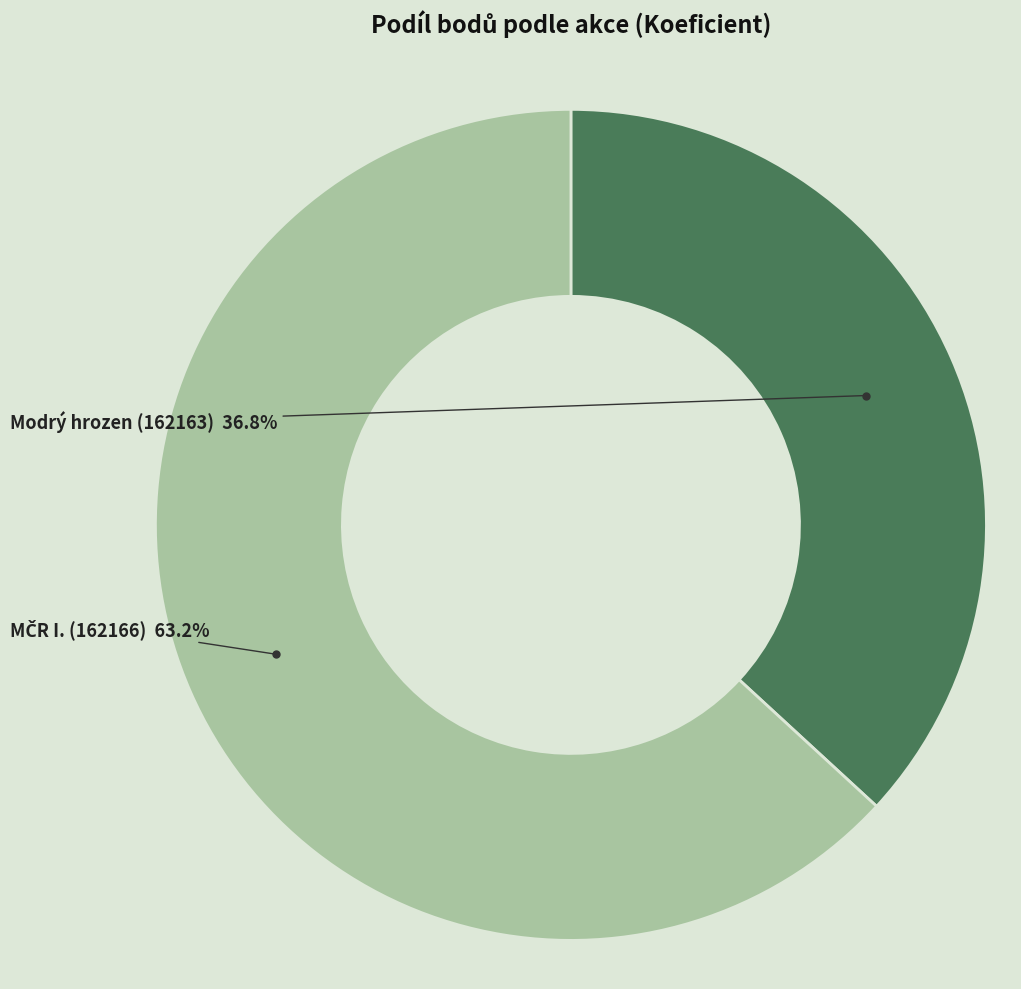

Which slice is the smallest?

Modrý hrozen (162163)